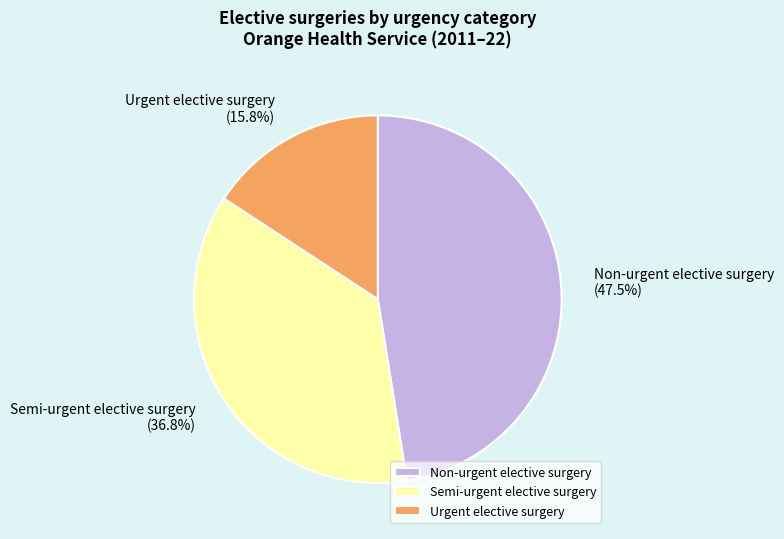

Which category has the biggest portion of the pie?

Non-urgent elective surgery